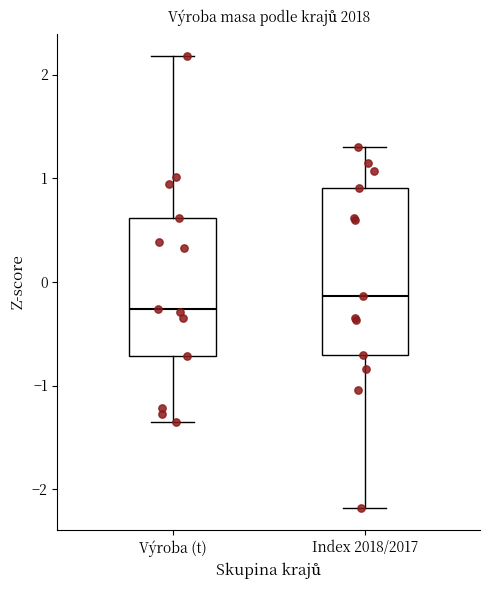

Where does the lower whisker of the box for Výroba (t) end on the y-axis? The values are not printed on the chart, so give them approximately, as read against the axis.

-1.3